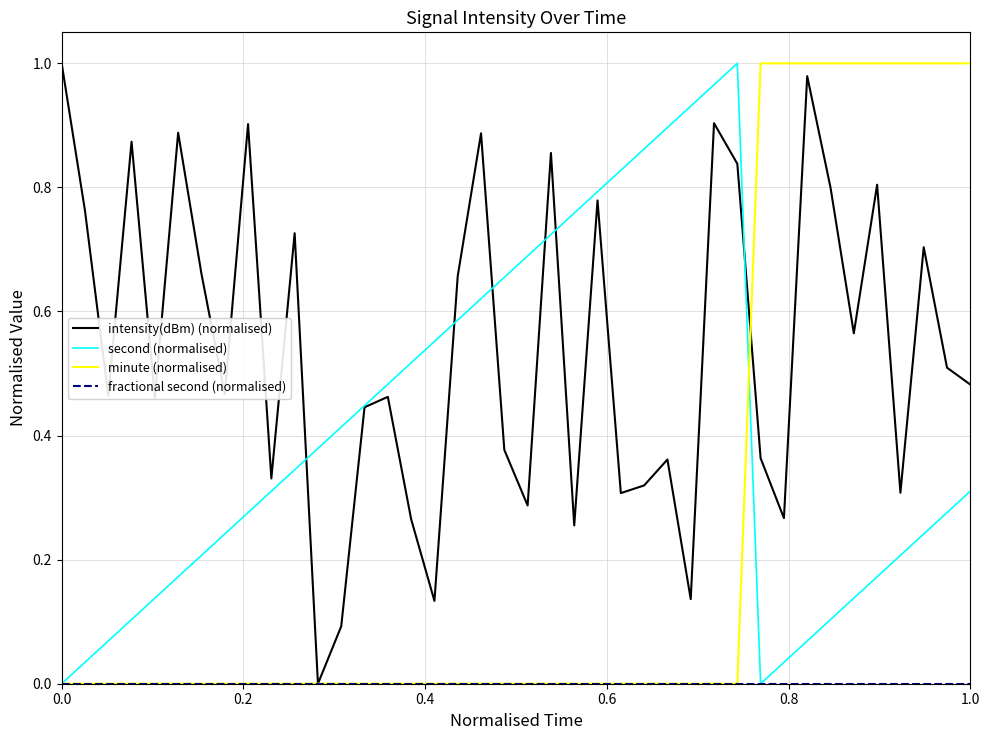

Which series has the largest total across all categories?

intensity(dBm) (normalised)